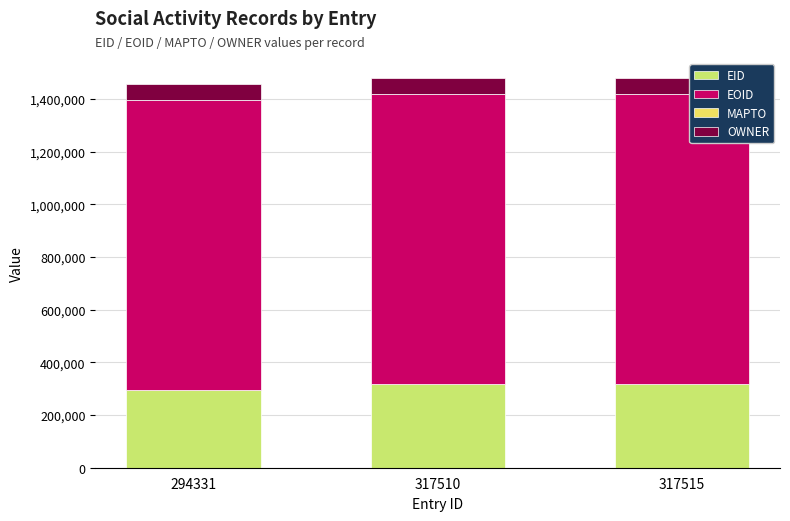

What is the sum of all EID values?

929356